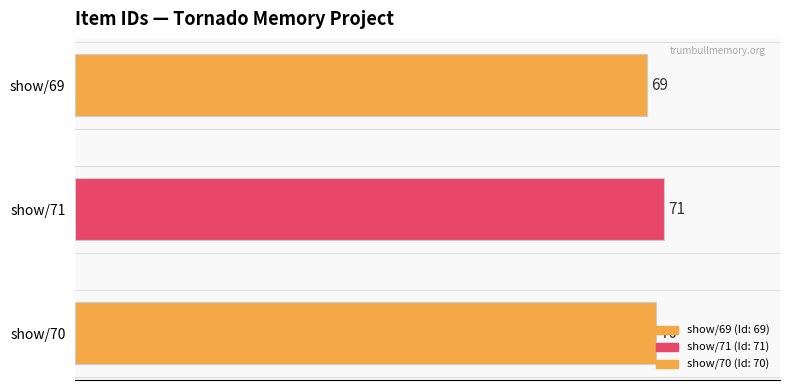

Approximately how many times larger is the value at show/69 compared to show/71?

1.0